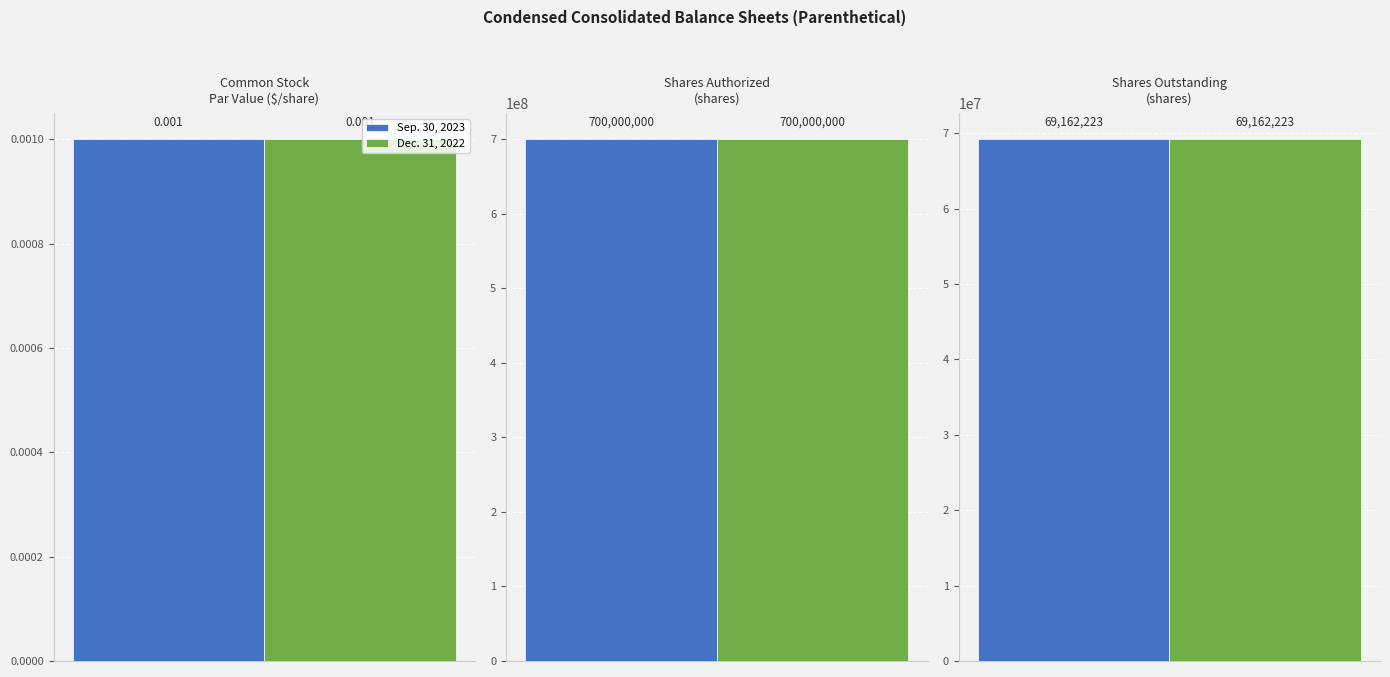

The value of Sep. 30, 2023 at Shares outstanding is 23458477.6. True or false?

False